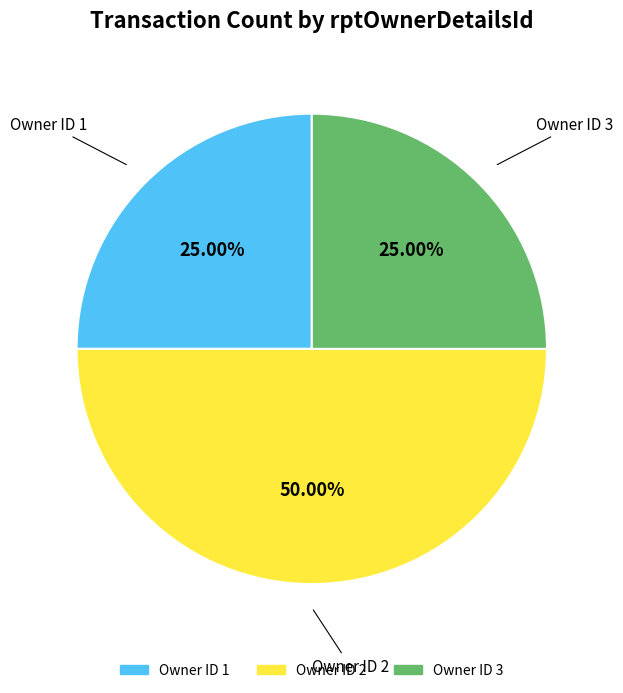

Count the number of slices in the pie.

3